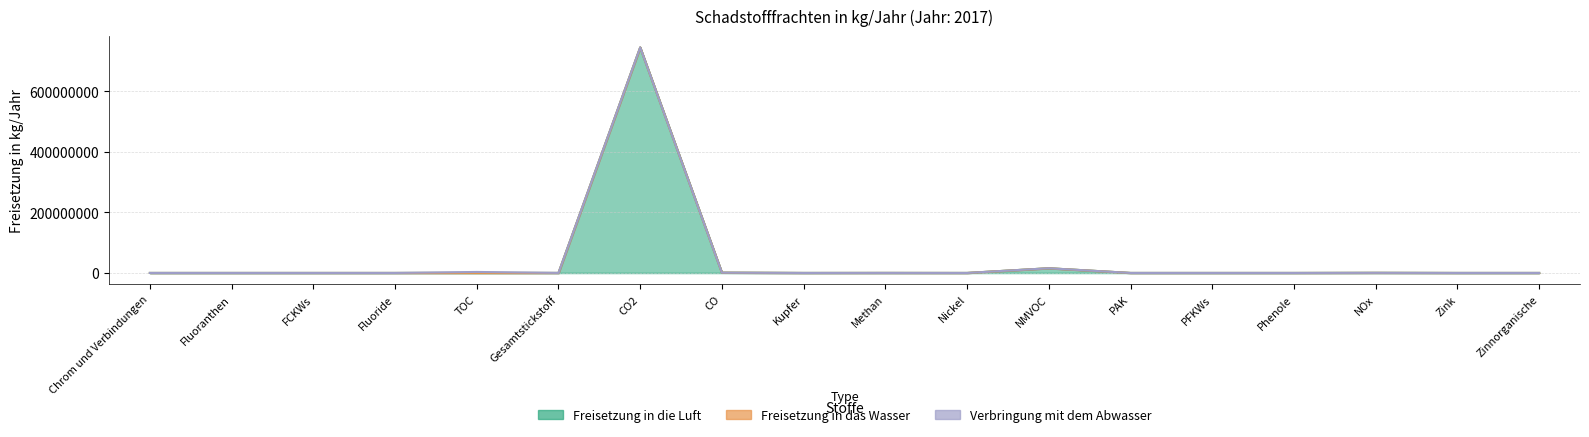

Rank the series at Kupfer from lowest to highest value.

Freisetzung in das Wasser, Verbringung mit dem Abwasser, Freisetzung in die Luft